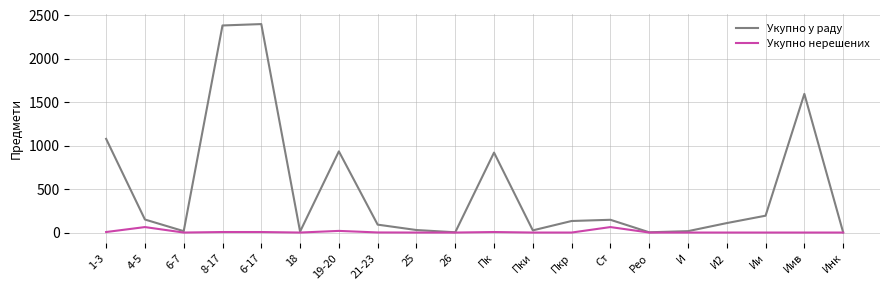

Is the value of Укупно у раду at 21-23 greater than the value of Укупно нерешених at И2?

Yes